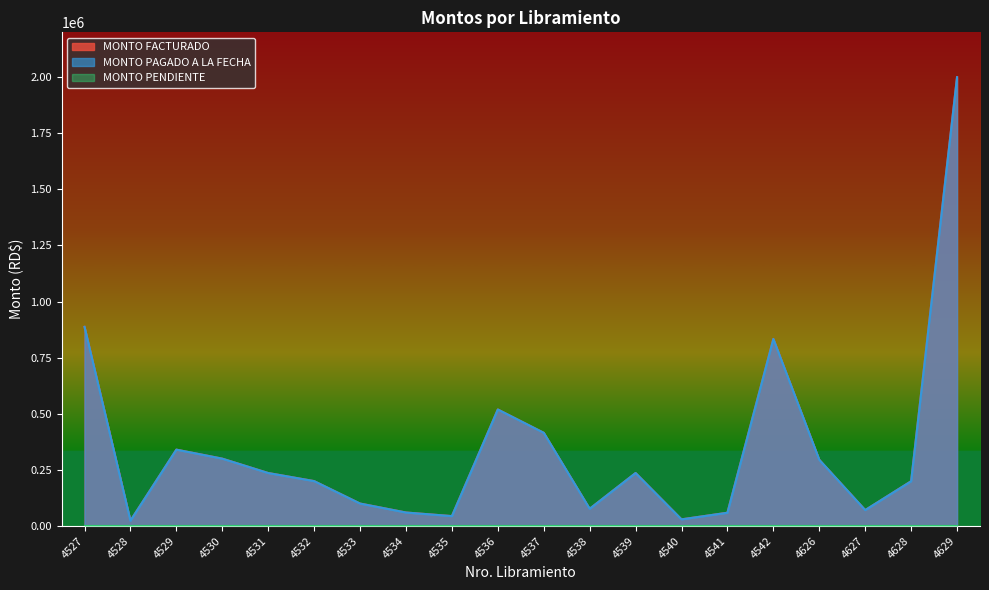

Which series has the largest range (max minus min)?

MONTO FACTURADO